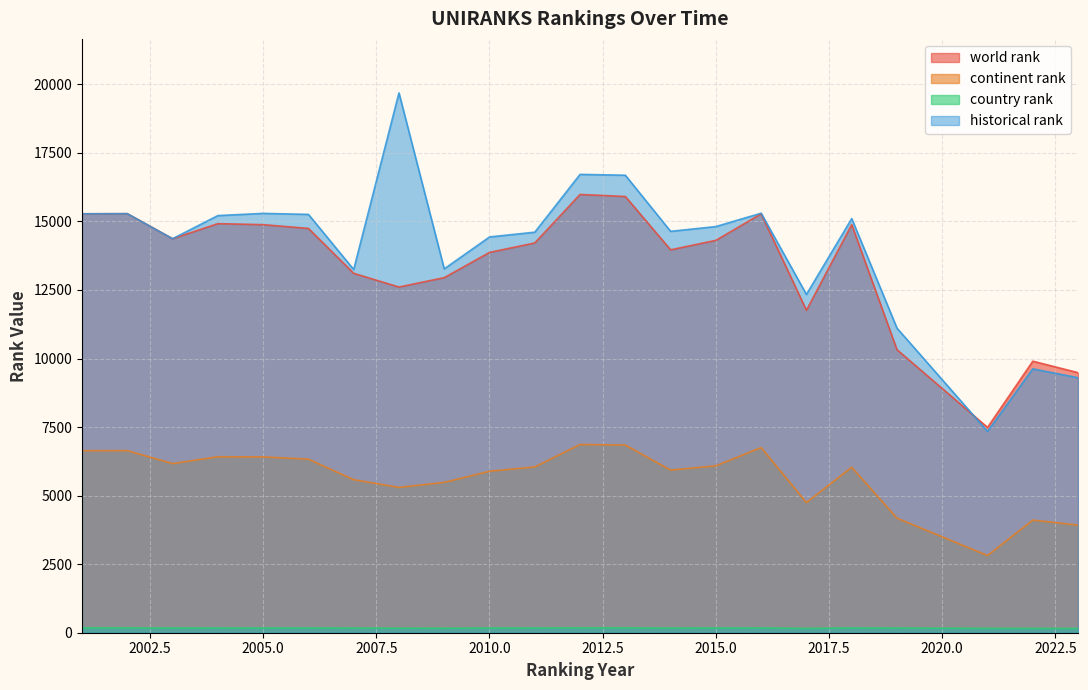

Which label corresponds to the largest value in the chart?

2008